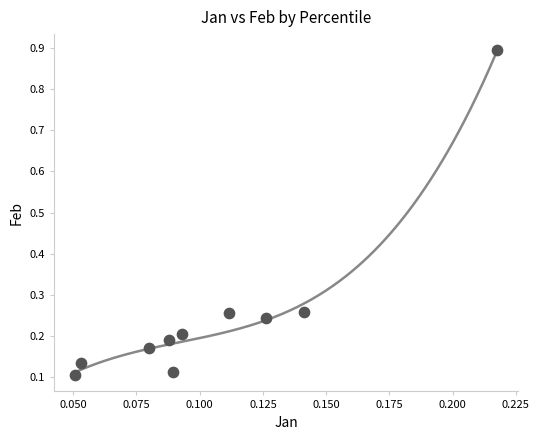

What is the range of Y values (max minus min)?

0.8